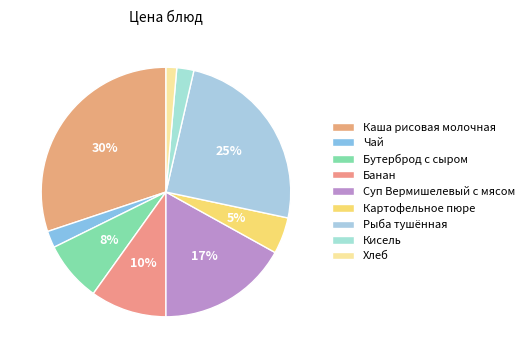

To the nearest percent, what is the combined percentage of Картофельное пюре and Суп Вермишелевый с мясом?

22%